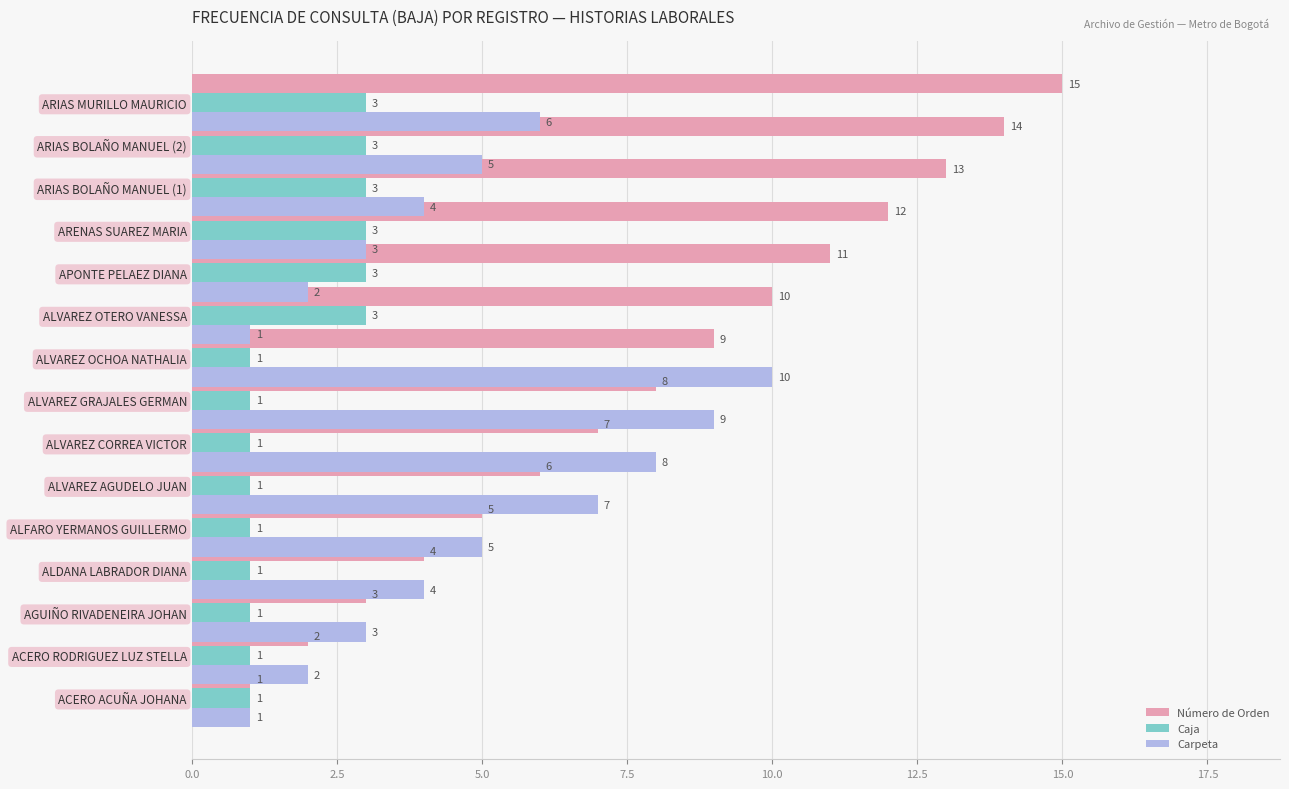

What is the total value across all series at ARIAS BOLAÑO MANUEL (2)?

22